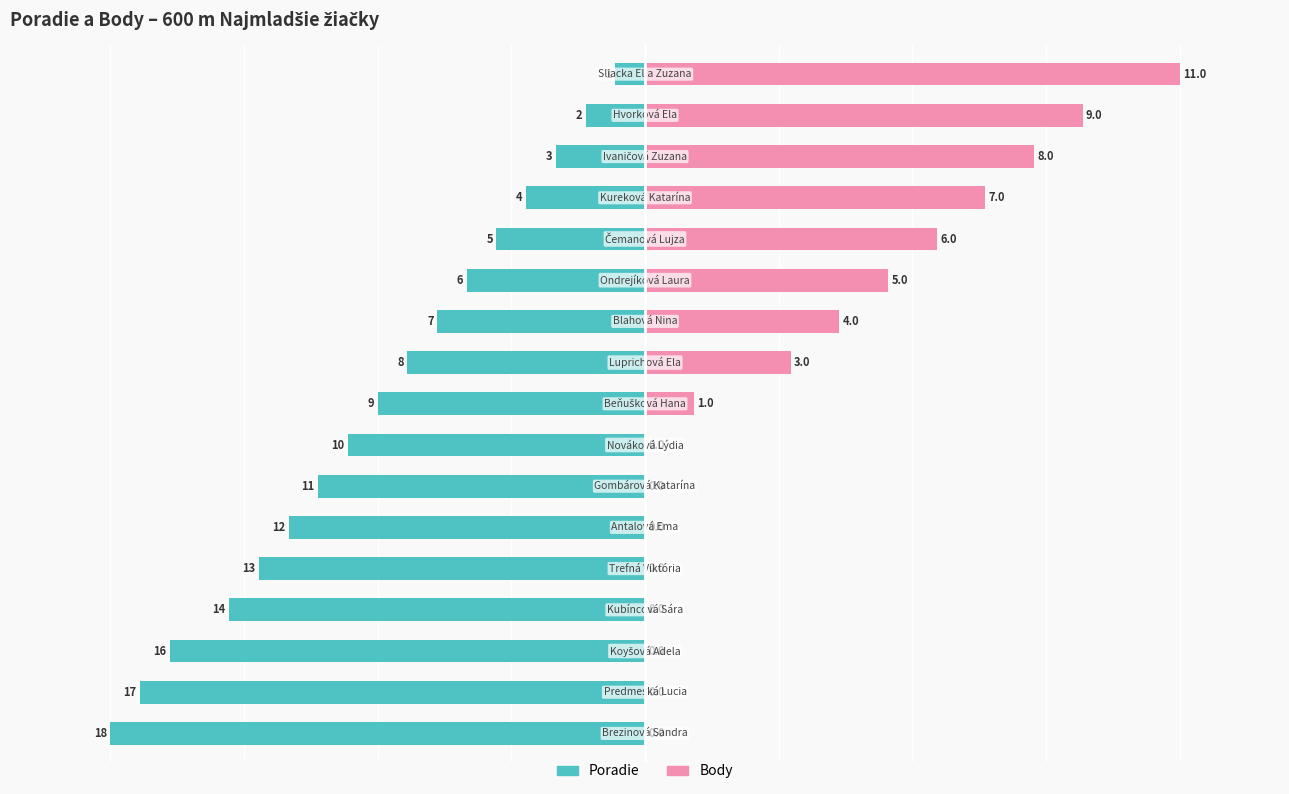

What position from the left is 13?

14